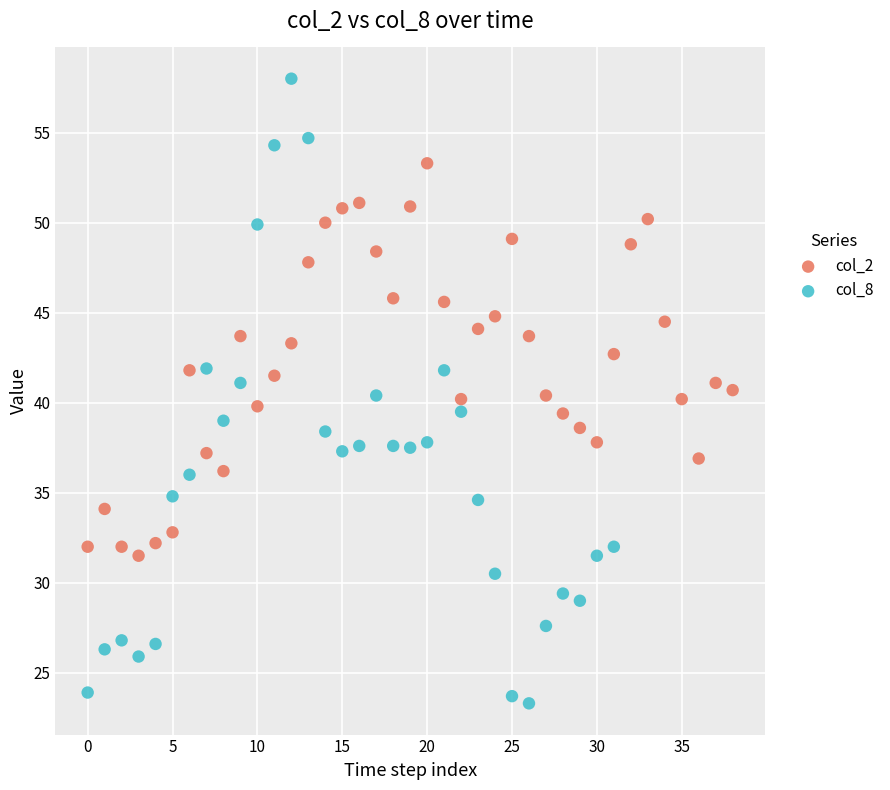

Which series has the largest Y range (max minus min)?

col_8